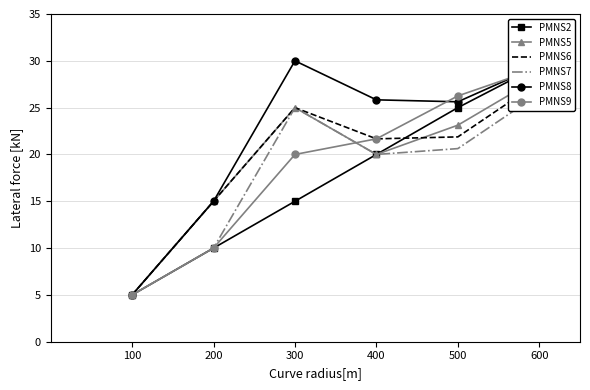

At which label does PMNS6 reach its peak?

600